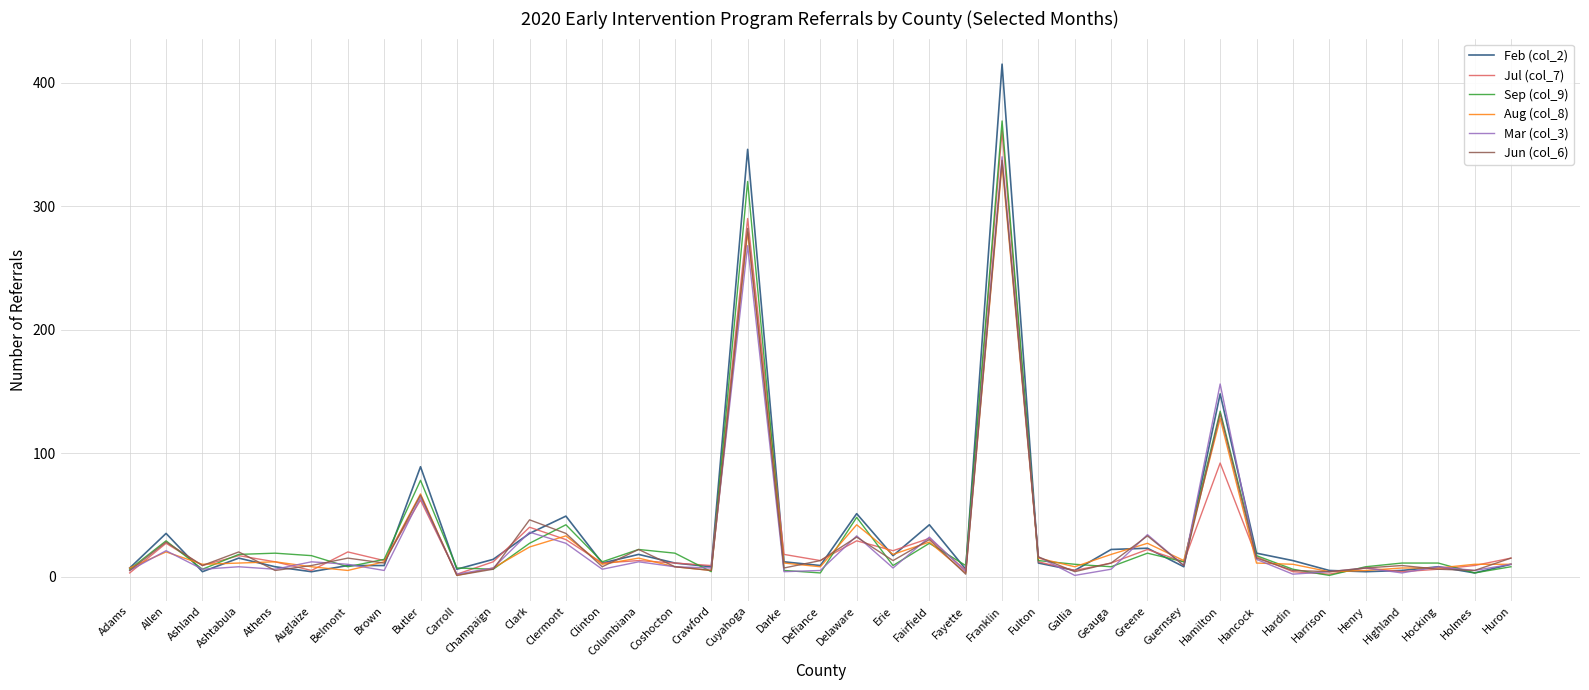

Is the value of Feb (col_2) at Holmes greater than the value of Jun (col_6) at Clinton?

No